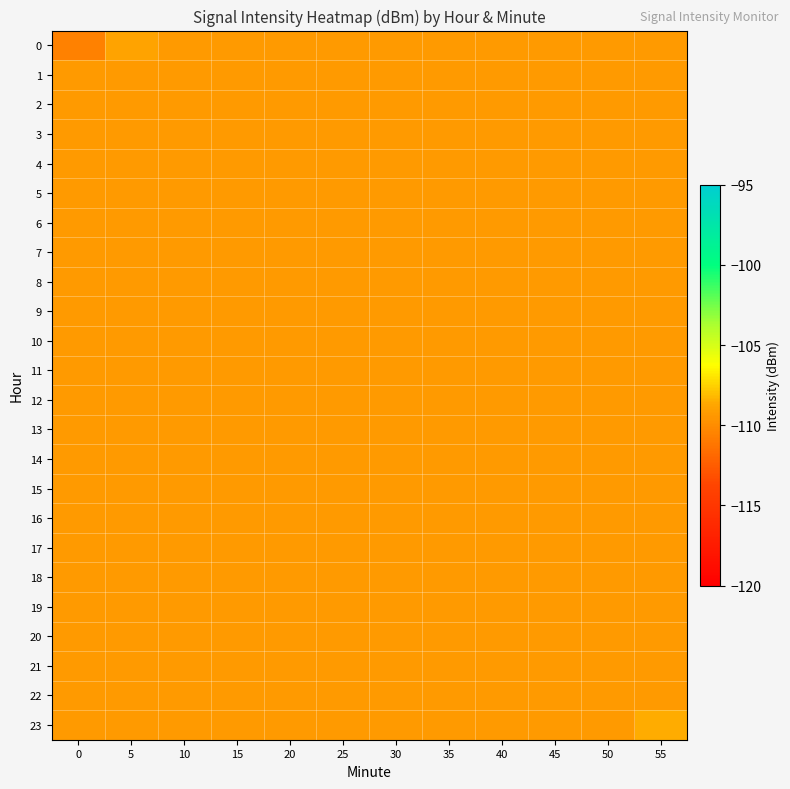

Reading left to right, list all the values displayed in this chart.

0: 0=-110.6	5=-108.8	10=-109.3	15=-109.3	20=-109.3	25=-109.3	30=-109.3	35=-109.3	40=-109.3	45=-109.3	50=-109.3	55=-109.3
1: 0=-109.3	5=-109.3	10=-109.3	15=-109.3	20=-109.3	25=-109.3	30=-109.3	35=-109.3	40=-109.3	45=-109.3	50=-109.3	55=-109.3
2: 0=-109.3	5=-109.3	10=-109.3	15=-109.3	20=-109.3	25=-109.3	30=-109.3	35=-109.3	40=-109.3	45=-109.3	50=-109.3	55=-109.3
3: 0=-109.3	5=-109.3	10=-109.3	15=-109.3	20=-109.3	25=-109.3	30=-109.3	35=-109.3	40=-109.3	45=-109.3	50=-109.3	55=-109.3
4: 0=-109.3	5=-109.3	10=-109.3	15=-109.3	20=-109.3	25=-109.3	30=-109.3	35=-109.3	40=-109.3	45=-109.3	50=-109.3	55=-109.3
5: 0=-109.3	5=-109.3	10=-109.3	15=-109.3	20=-109.3	25=-109.3	30=-109.3	35=-109.3	40=-109.3	45=-109.3	50=-109.3	55=-109.3
6: 0=-109.3	5=-109.3	10=-109.3	15=-109.3	20=-109.3	25=-109.3	30=-109.3	35=-109.3	40=-109.3	45=-109.3	50=-109.3	55=-109.3
7: 0=-109.3	5=-109.3	10=-109.3	15=-109.3	20=-109.3	25=-109.3	30=-109.3	35=-109.3	40=-109.3	45=-109.3	50=-109.3	55=-109.3
8: 0=-109.3	5=-109.3	10=-109.3	15=-109.3	20=-109.3	25=-109.3	30=-109.3	35=-109.3	40=-109.3	45=-109.3	50=-109.3	55=-109.3
9: 0=-109.3	5=-109.3	10=-109.3	15=-109.3	20=-109.3	25=-109.3	30=-109.3	35=-109.3	40=-109.3	45=-109.3	50=-109.3	55=-109.3
10: 0=-109.3	5=-109.3	10=-109.3	15=-109.3	20=-109.3	25=-109.3	30=-109.3	35=-109.3	40=-109.3	45=-109.3	50=-109.3	55=-109.3
11: 0=-109.3	5=-109.3	10=-109.3	15=-109.3	20=-109.3	25=-109.3	30=-109.3	35=-109.3	40=-109.3	45=-109.3	50=-109.3	55=-109.3
12: 0=-109.3	5=-109.3	10=-109.3	15=-109.3	20=-109.3	25=-109.3	30=-109.3	35=-109.3	40=-109.3	45=-109.3	50=-109.3	55=-109.3
13: 0=-109.3	5=-109.3	10=-109.3	15=-109.3	20=-109.3	25=-109.3	30=-109.3	35=-109.3	40=-109.3	45=-109.3	50=-109.3	55=-109.3
14: 0=-109.3	5=-109.3	10=-109.3	15=-109.3	20=-109.3	25=-109.3	30=-109.3	35=-109.3	40=-109.3	45=-109.3	50=-109.3	55=-109.3
15: 0=-109.3	5=-109.3	10=-109.3	15=-109.3	20=-109.3	25=-109.3	30=-109.3	35=-109.3	40=-109.3	45=-109.3	50=-109.3	55=-109.3
16: 0=-109.3	5=-109.3	10=-109.3	15=-109.3	20=-109.3	25=-109.3	30=-109.3	35=-109.3	40=-109.3	45=-109.3	50=-109.3	55=-109.3
17: 0=-109.3	5=-109.3	10=-109.3	15=-109.3	20=-109.3	25=-109.3	30=-109.3	35=-109.3	40=-109.3	45=-109.3	50=-109.3	55=-109.3
18: 0=-109.3	5=-109.3	10=-109.3	15=-109.3	20=-109.3	25=-109.3	30=-109.3	35=-109.3	40=-109.3	45=-109.3	50=-109.3	55=-109.3
19: 0=-109.3	5=-109.3	10=-109.3	15=-109.3	20=-109.3	25=-109.3	30=-109.3	35=-109.3	40=-109.3	45=-109.3	50=-109.3	55=-109.3
20: 0=-109.3	5=-109.3	10=-109.3	15=-109.3	20=-109.3	25=-109.3	30=-109.3	35=-109.3	40=-109.3	45=-109.3	50=-109.3	55=-109.3
21: 0=-109.3	5=-109.3	10=-109.3	15=-109.3	20=-109.3	25=-109.3	30=-109.3	35=-109.3	40=-109.3	45=-109.3	50=-109.3	55=-109.3
22: 0=-109.3	5=-109.3	10=-109.3	15=-109.3	20=-109.3	25=-109.3	30=-109.3	35=-109.3	40=-109.3	45=-109.3	50=-109.3	55=-109.3
23: 0=-109.3	5=-109.3	10=-109.3	15=-109.3	20=-109.3	25=-109.3	30=-109.3	35=-109.3	40=-109.3	45=-109.3	50=-109.3	55=-108.5